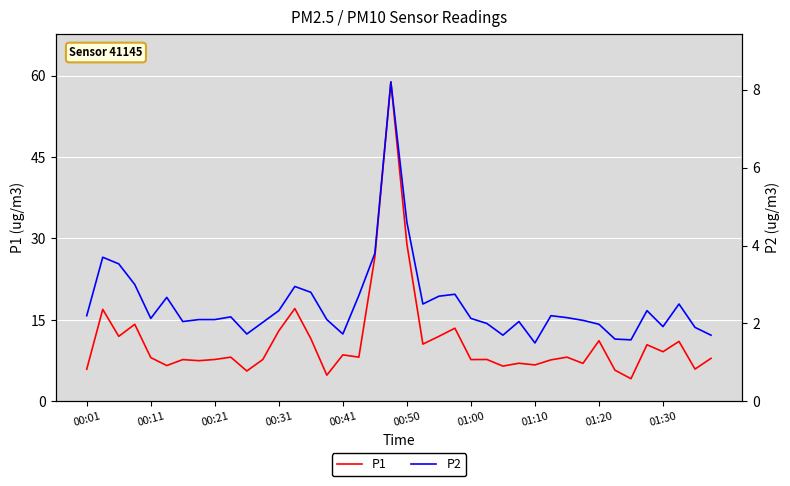

What is the maximum value for P1?

58.8